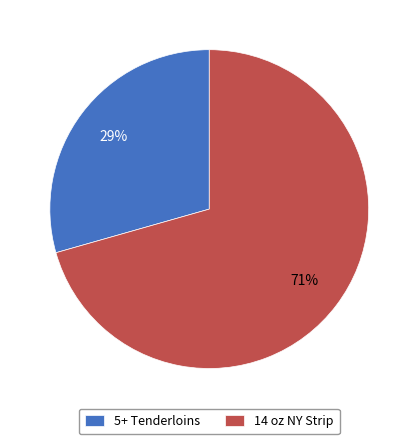

To the nearest percent, what is the average slice percentage?

50%